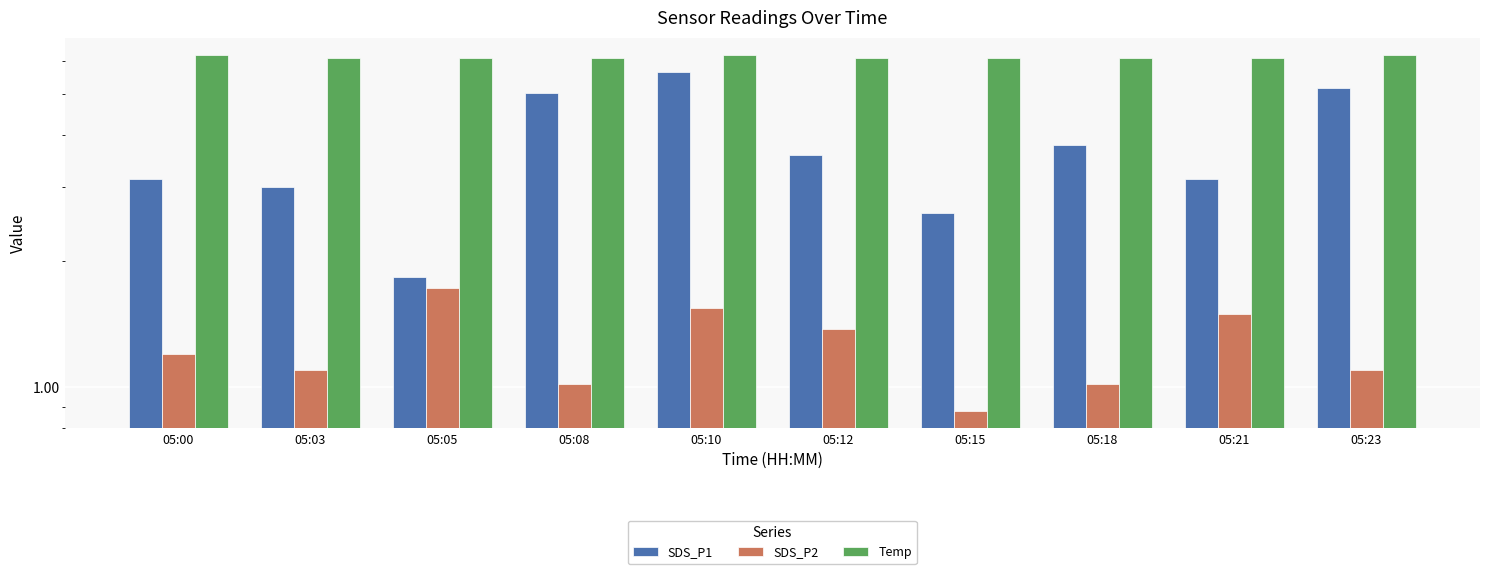

Rank the series at 05:08 from highest to lowest value.

Temp, SDS_P1, SDS_P2